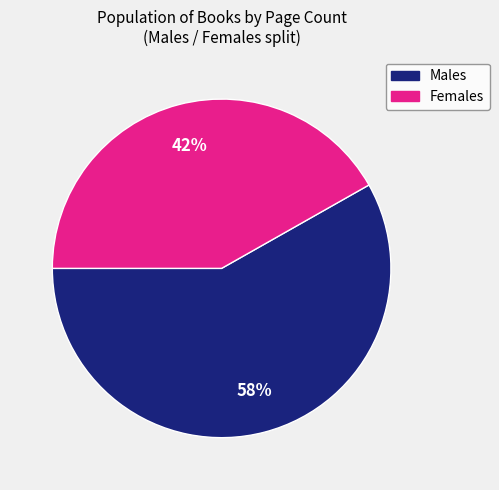

To the nearest percent, what is the average slice percentage?

50%